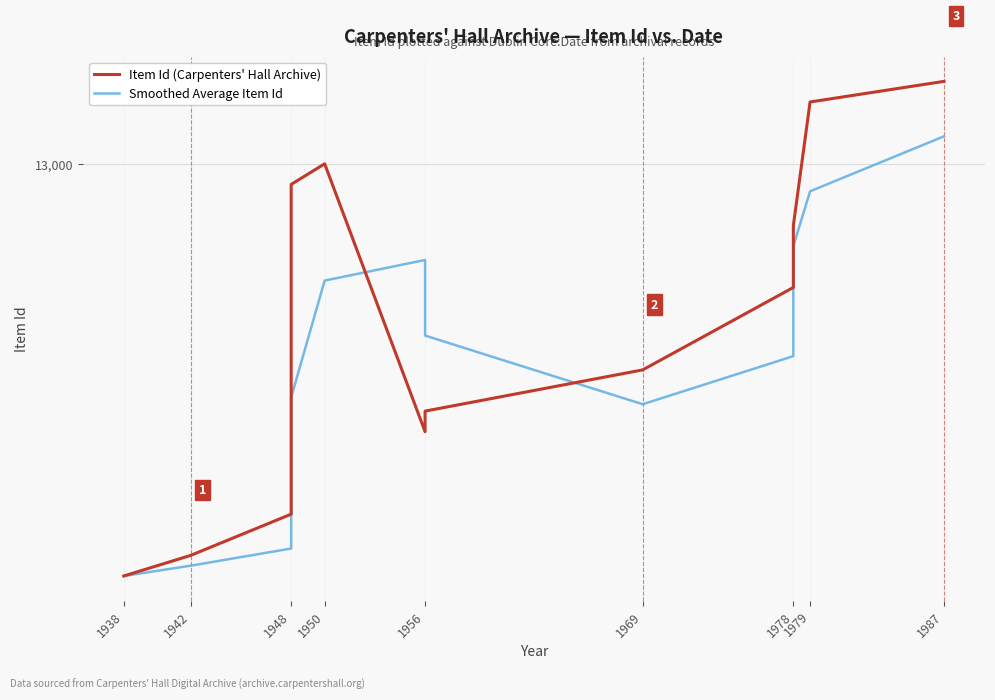

How many lines are shown in the chart?

2